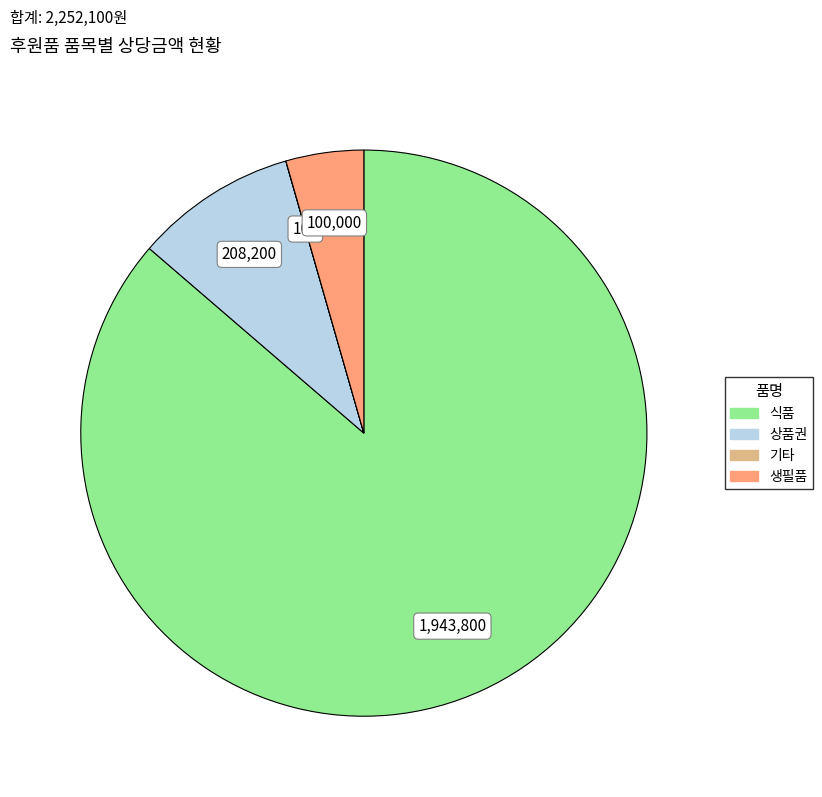

What is the largest slice in the pie chart?

식품